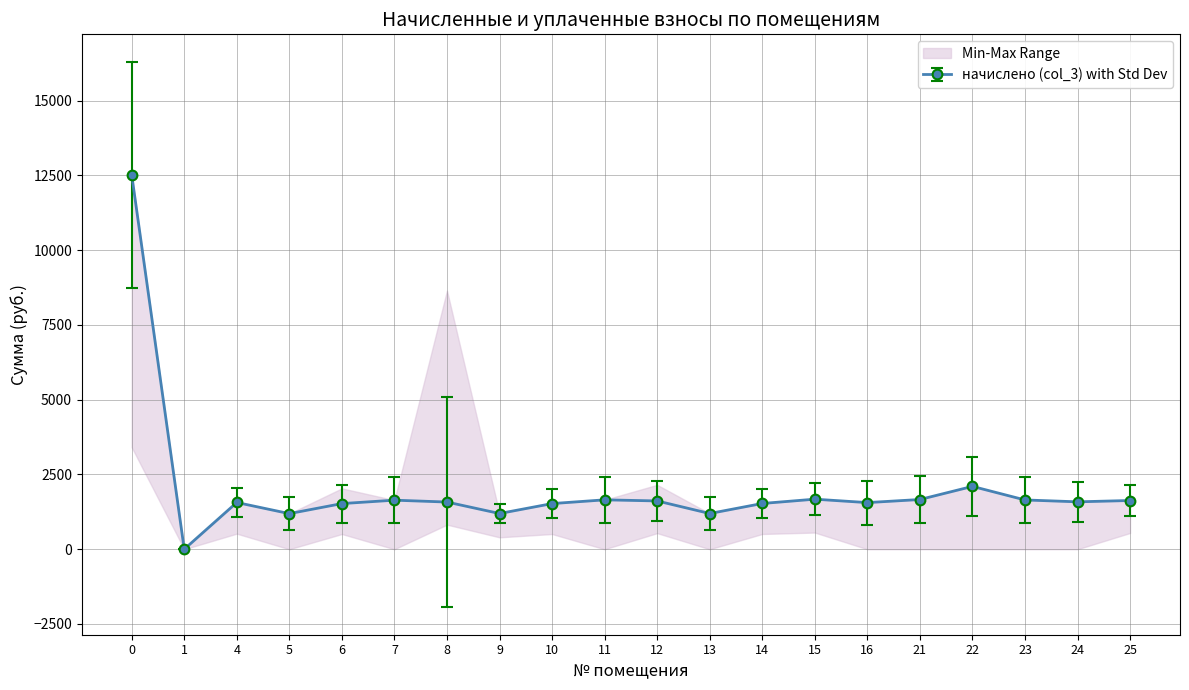

The value of начислено (col_3) with Std Dev at 13 is 1194.6. True or false?

True